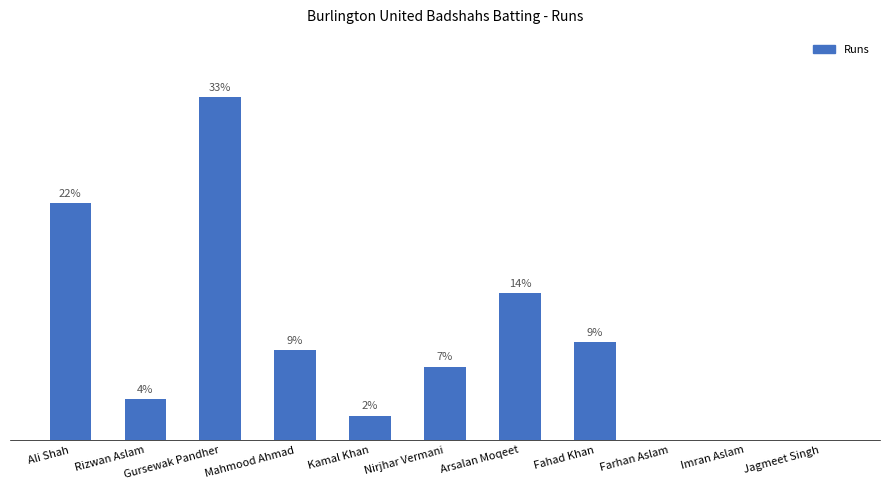

Are the bars horizontal?

No